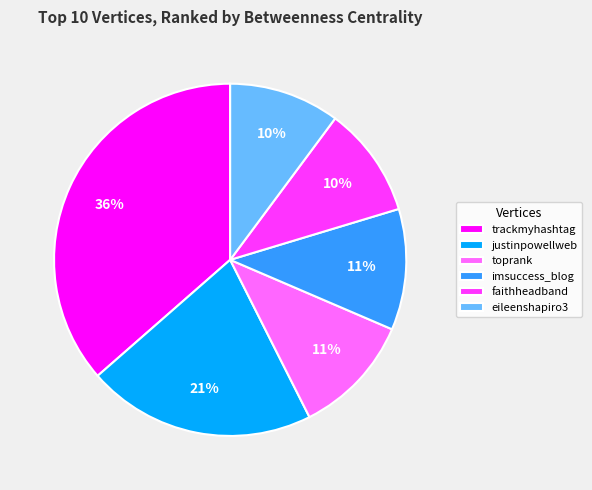

To the nearest percent, what is the average slice percentage?

17%